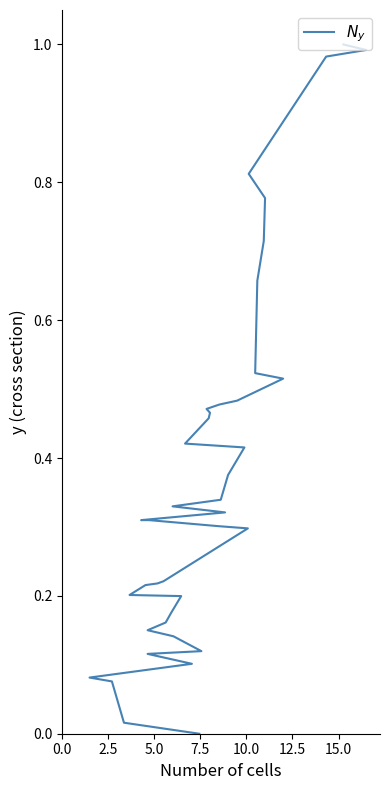

Reading left to right, extract all data points from this chart.

0.0	0.0	0.1	0.1	0.1	0.1	0.1	0.1	0.2	0.2	0.2	0.2	0.2	0.2	0.2	0.2	0.3	0.3	0.3	0.3	0.3	0.3	0.3	0.4	0.4	0.4	0.5	0.5	0.5	0.5	0.5	0.5	0.5	0.7	0.7	0.8	0.8	1.0	1.0	1.0